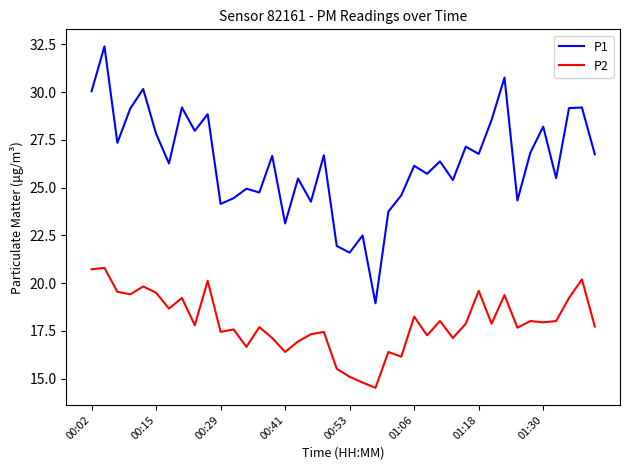

What is the lowest value of the P2 series?

14.5